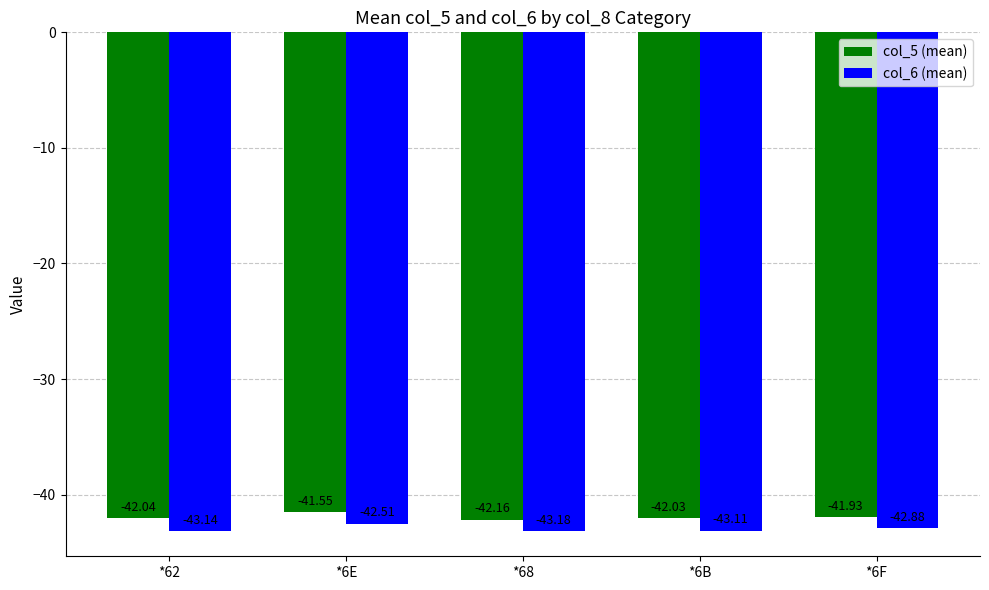

At *6E, list the series in order from largest to smallest.

col_5 (mean), col_6 (mean)